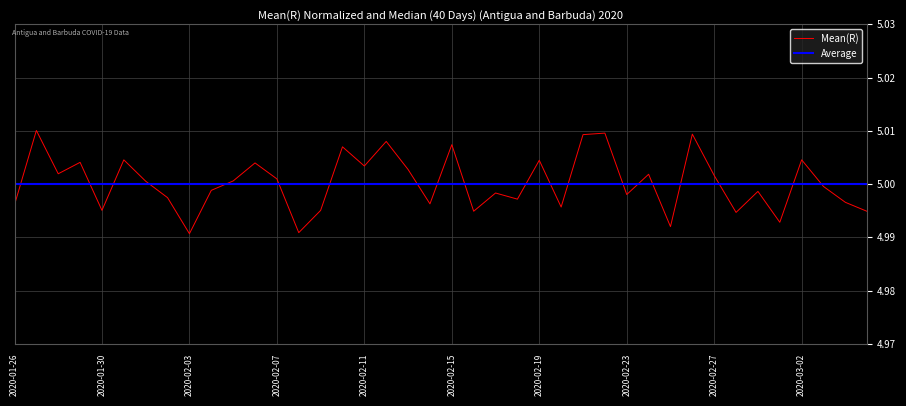

What are all the series names shown in the legend?

Mean(R), Average